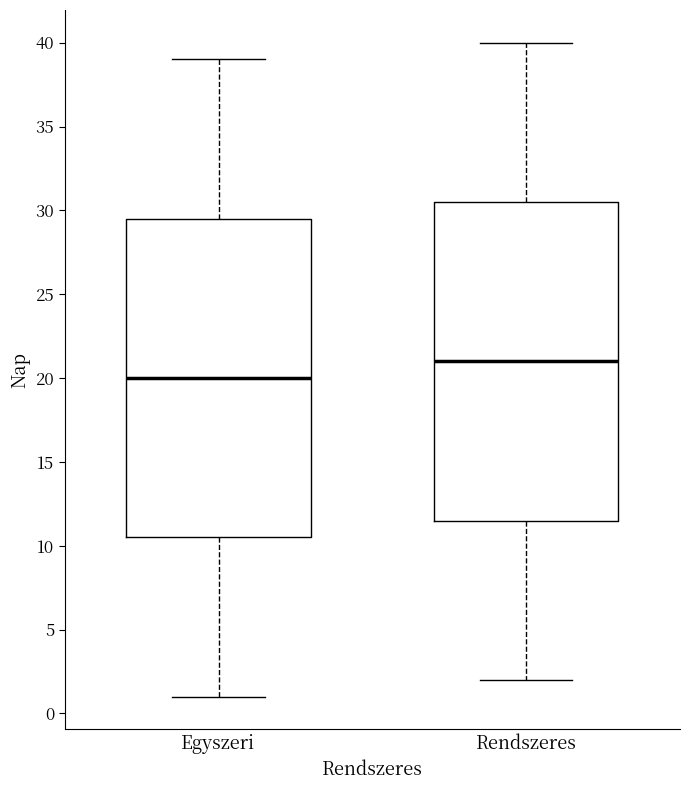

Where is the lower edge of the box for Egyszeri on the y-axis? The values are not printed on the chart, so give them approximately, as read against the axis.

10.5